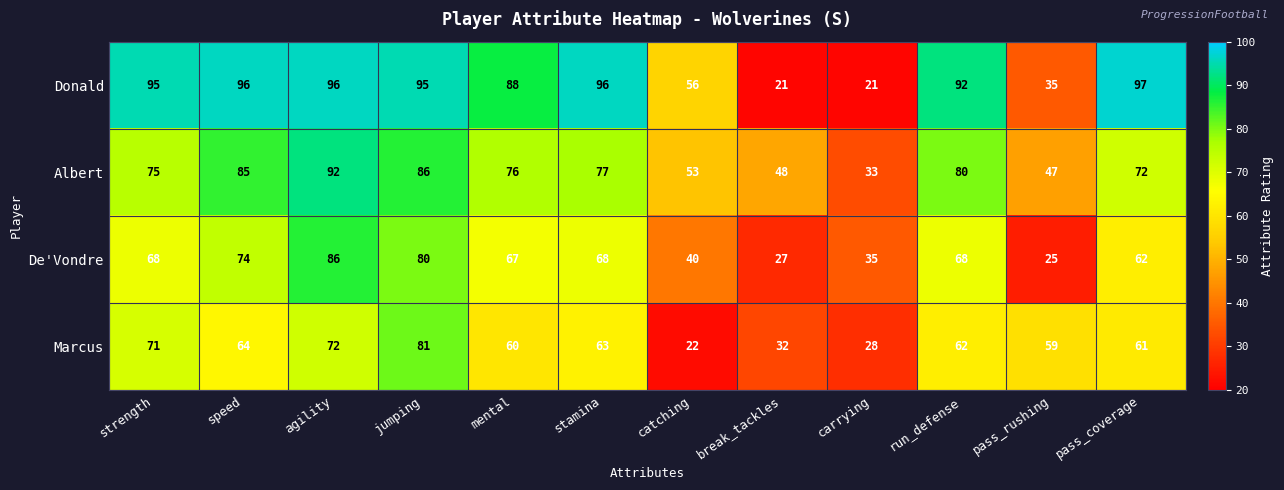

At which category is the sum across all series the highest?

agility